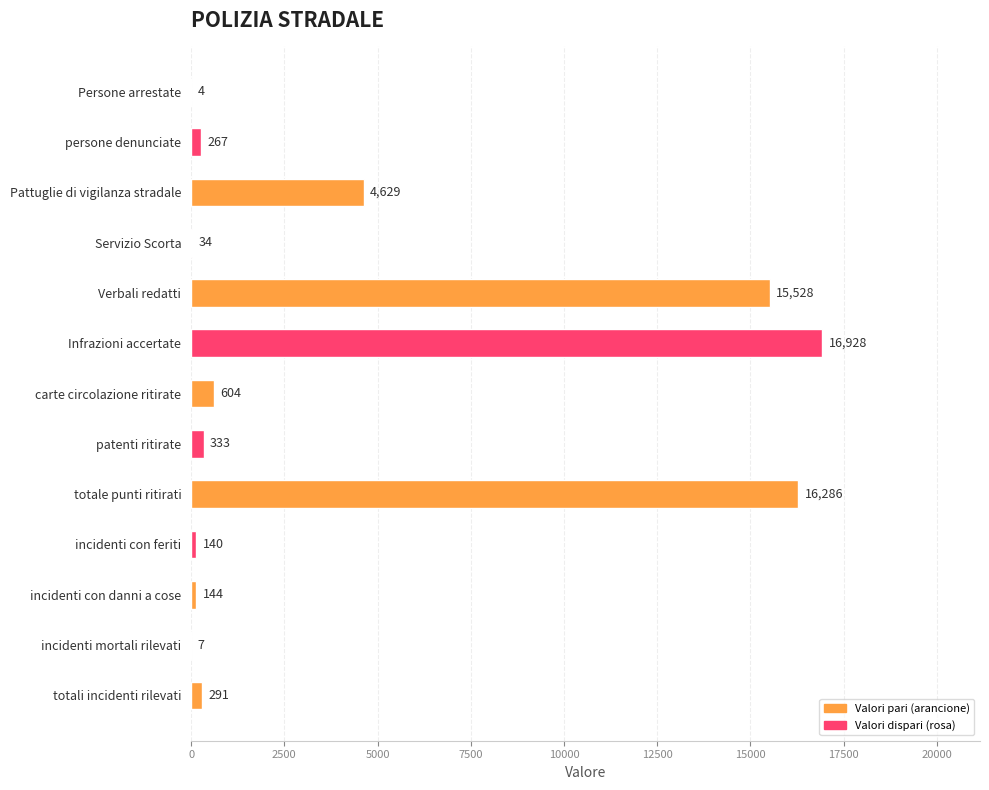

What is the ratio of the value at totale punti ritirati to the value at carte circolazione ritirate?

27.0